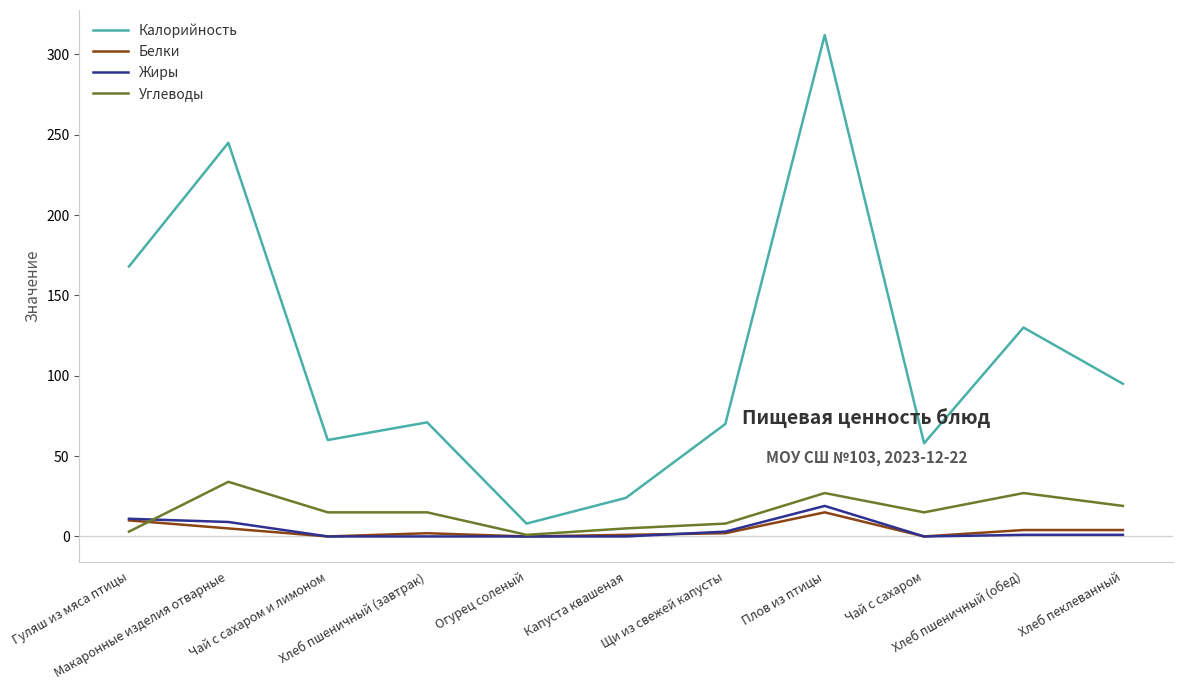

What is the difference between the maximum and minimum values in the Белки series?

15